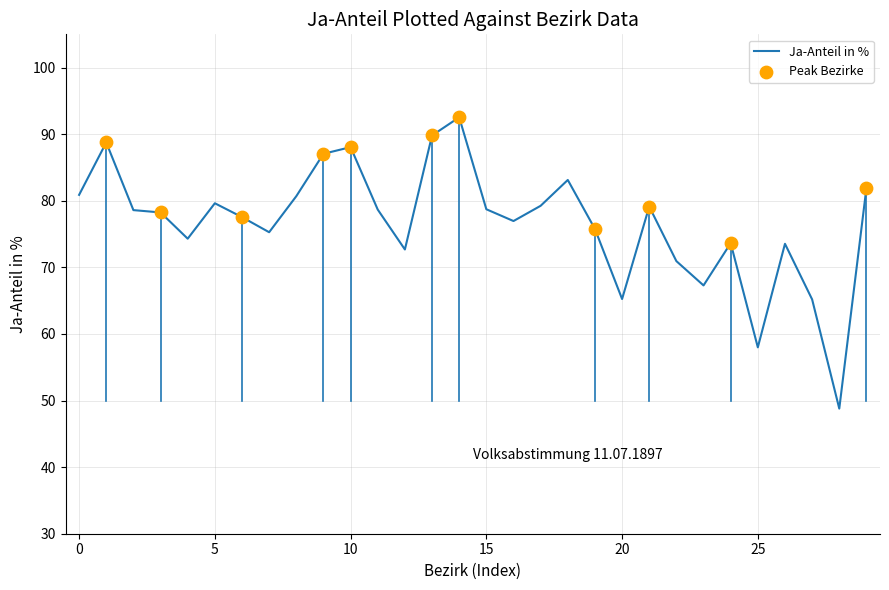

What is the greatest value displayed?

92.5